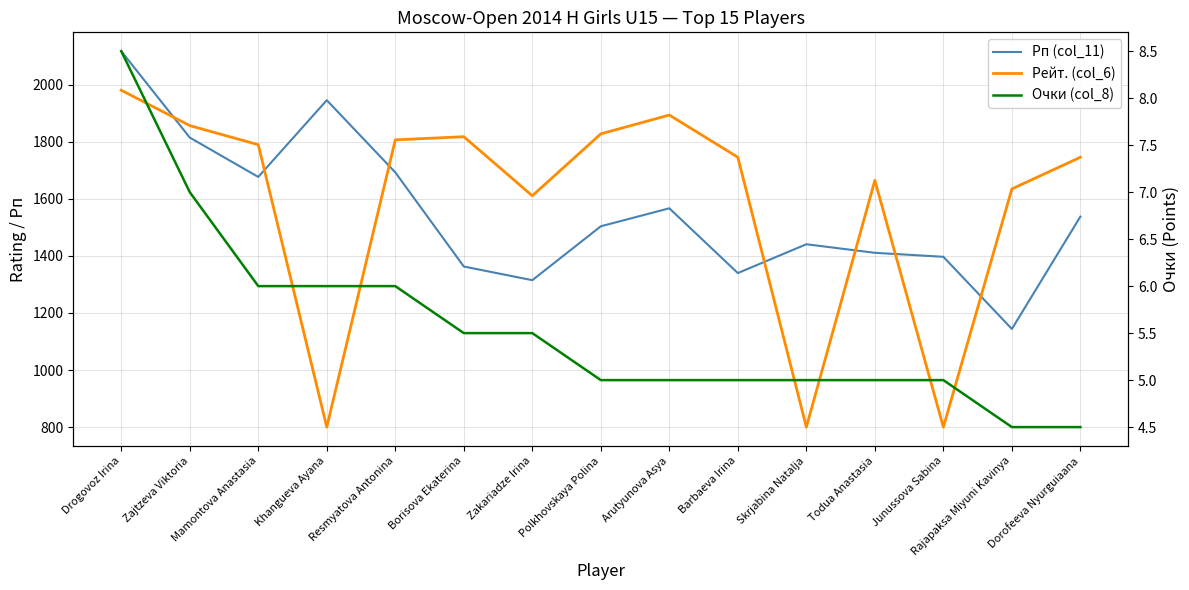

Rank the series by their maximum value, from highest to lowest.

Рп (col_11), Рейт. (col_6), Очки (col_8)